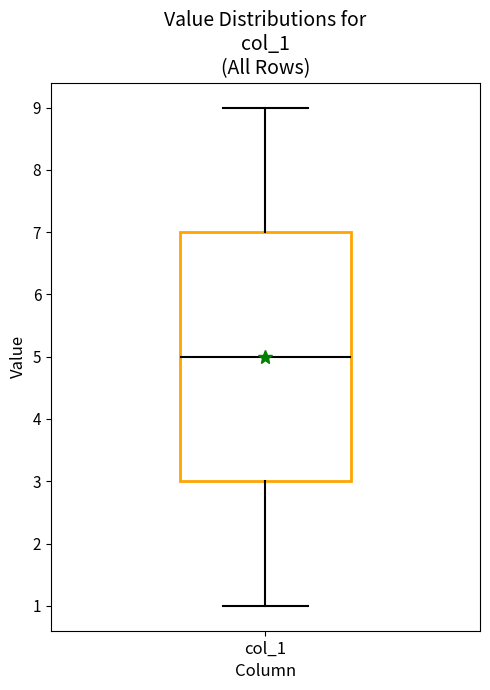

Transcribe this box plot: give where the median line is, the range the box spans, and where the two whiskers end, as read against the y-axis. The values are not printed on the chart, so give them approximately, as read against the axis.

median 5, box 3 to 7, whiskers 1 to 9